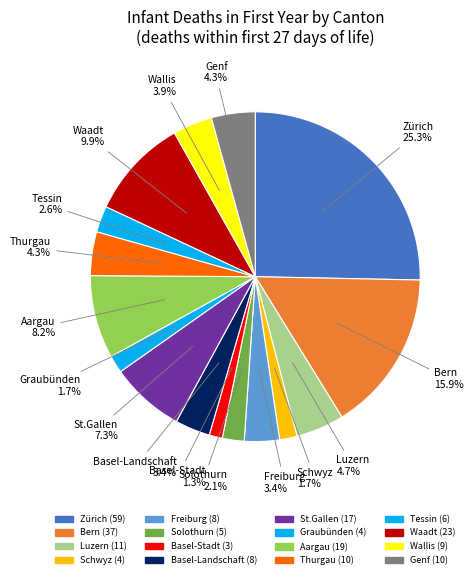

Is there a majority slice in this chart?

No